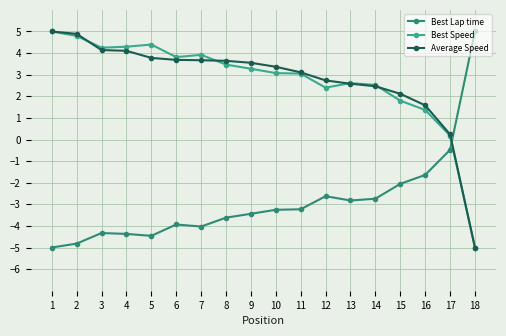

After their last crossing, which series has the higher values: Average Speed or Best Lap time?

Best Lap time